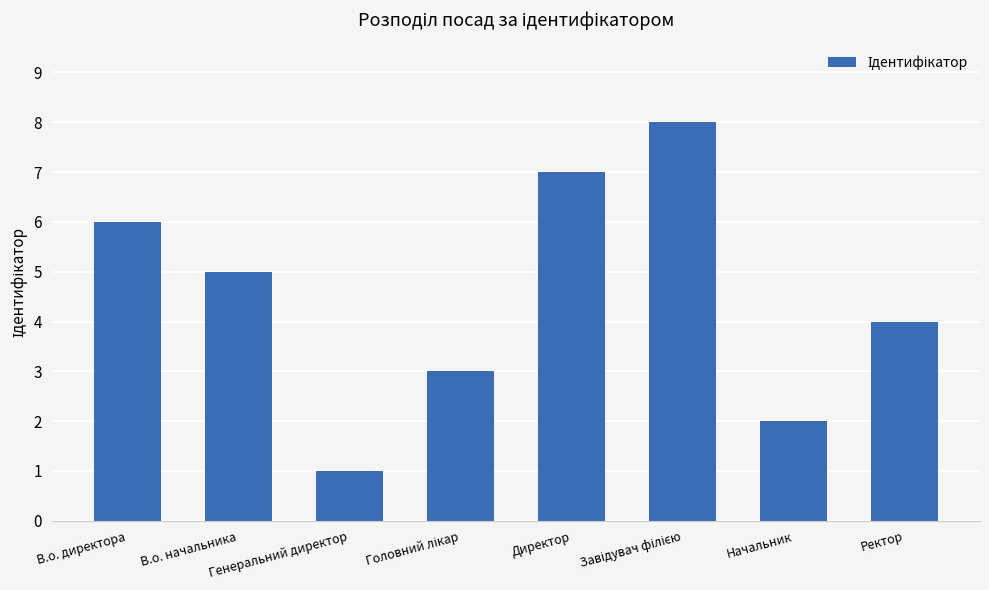

How many data points are less than 5?

4